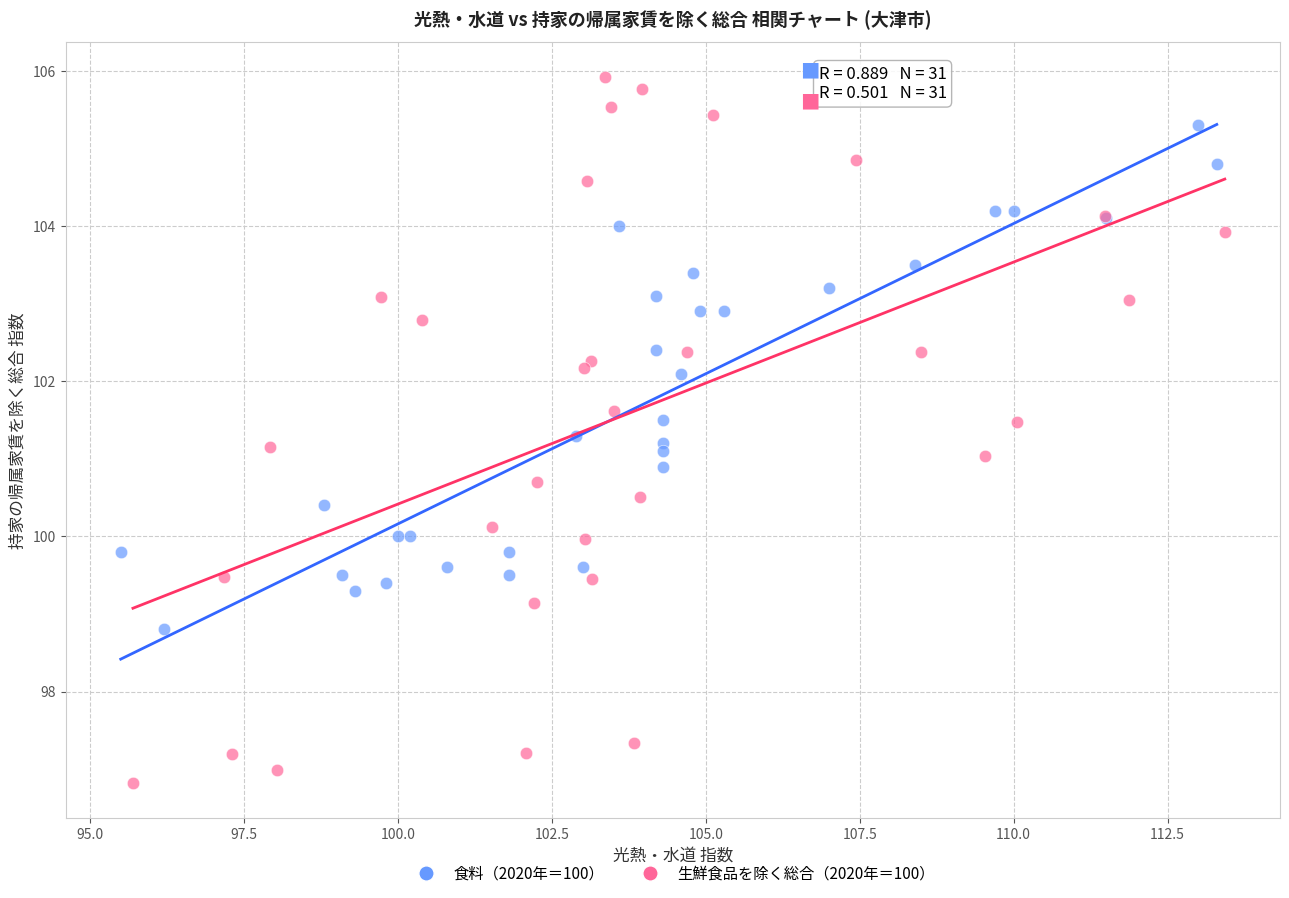

Which series contains the lowest Y value?

生鮮食品を除く総合（2020年＝100）